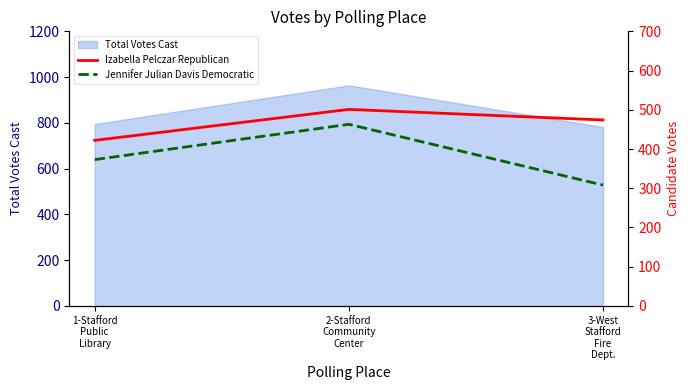

What is the maximum value for Total Votes Cast?

964